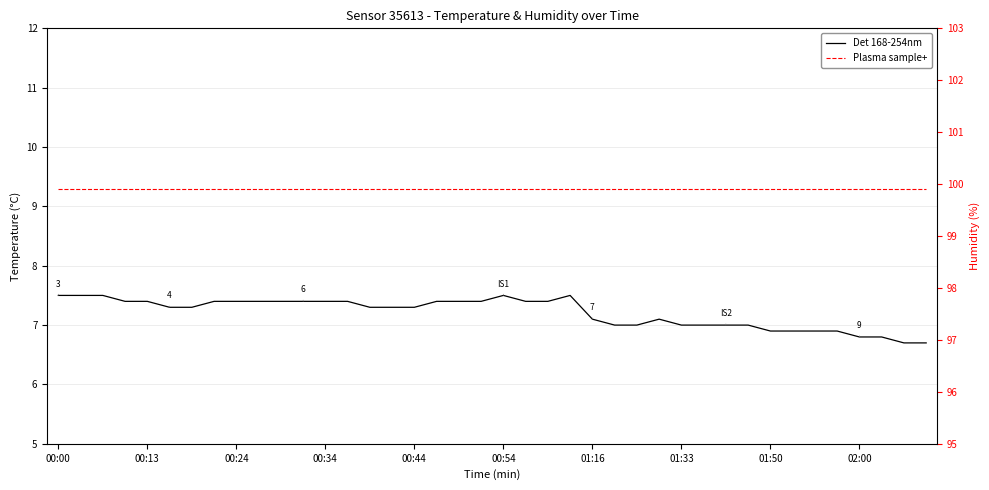

Is it true that humidity equals 159.3 at 11?

False